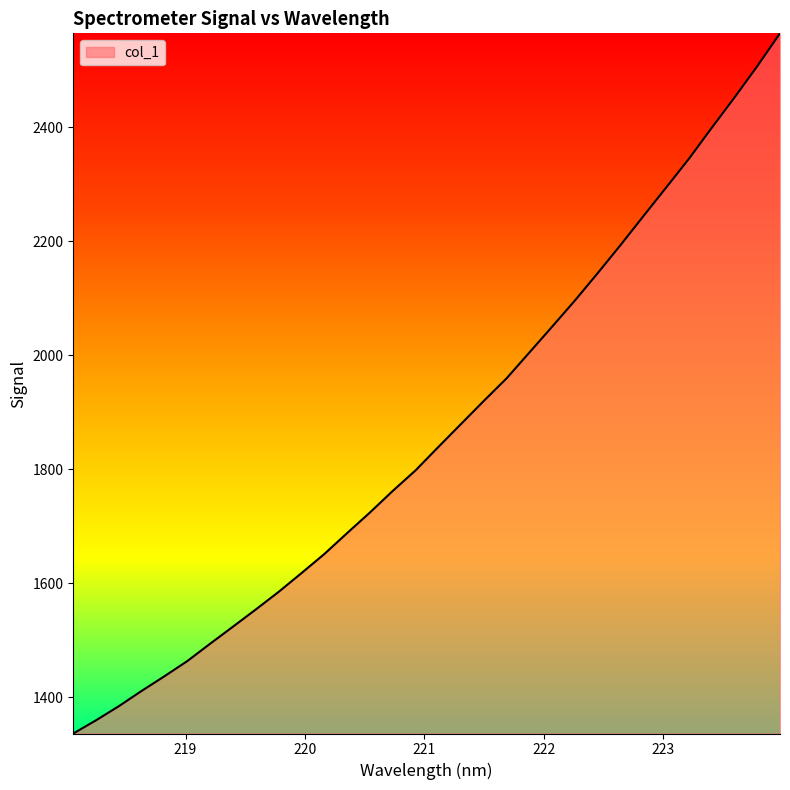

What is the difference between the maximum and minimum values?

1227.5